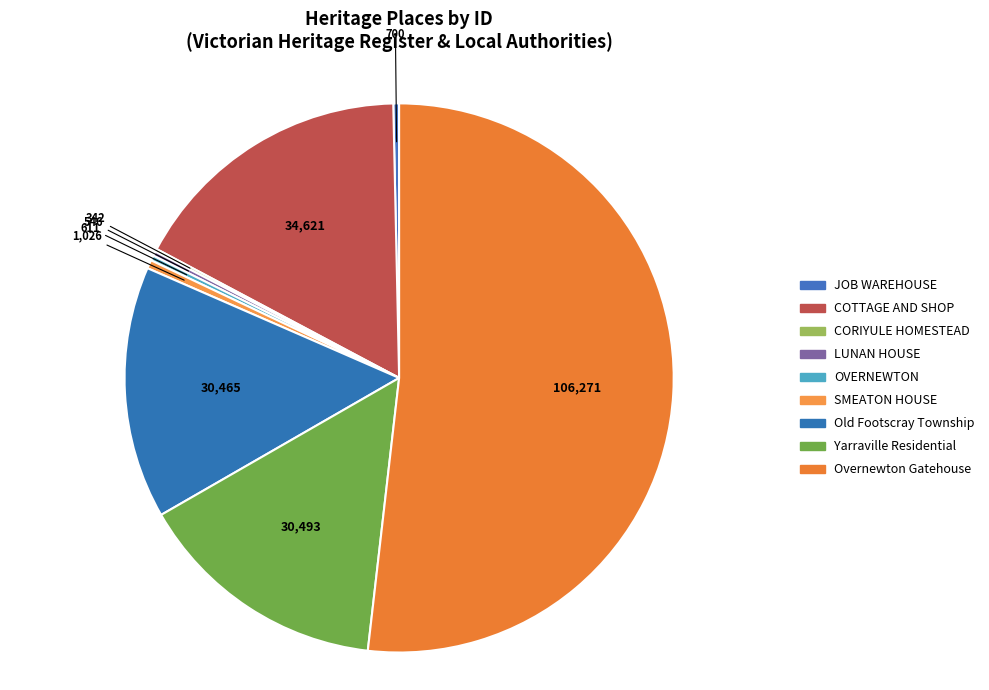

How many segments does this pie chart have?

9